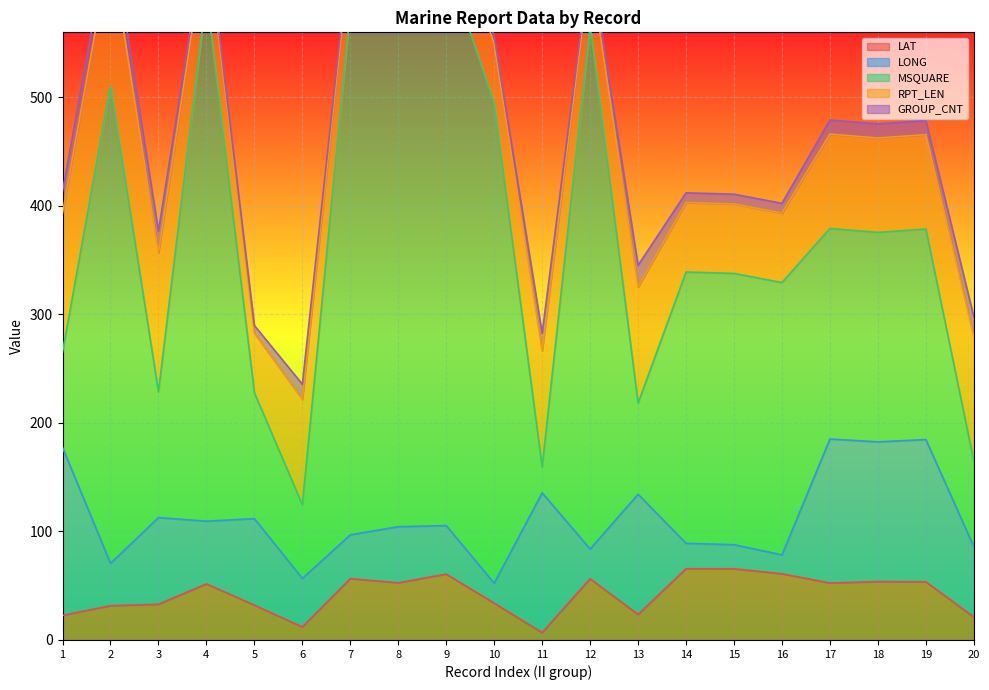

What is the value of the RPT_LEN point at the 16th from the left?

64.0